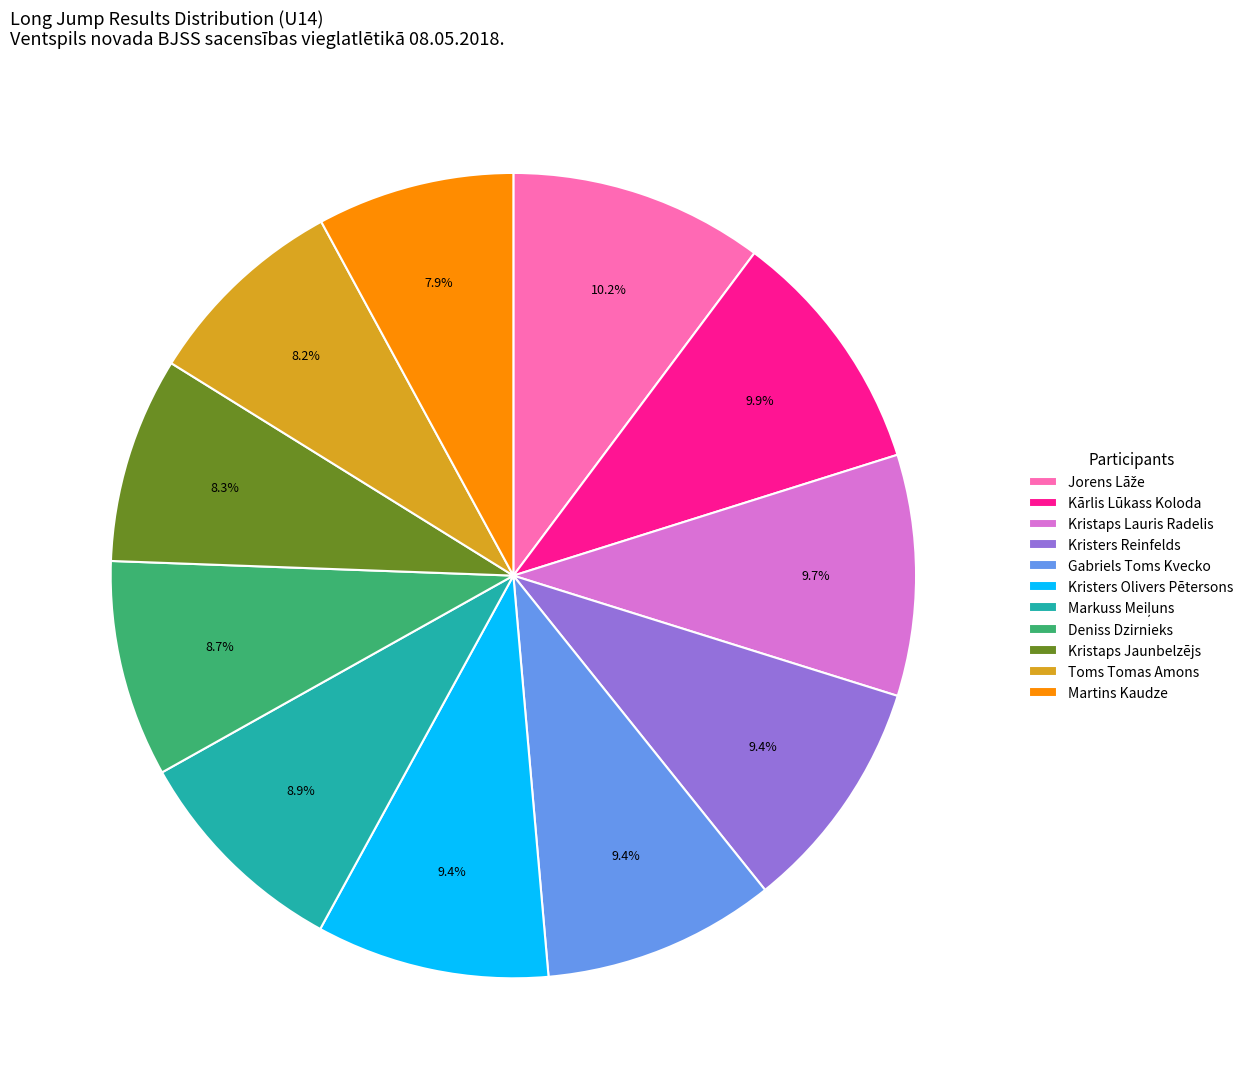

How many slices are in this pie chart?

11